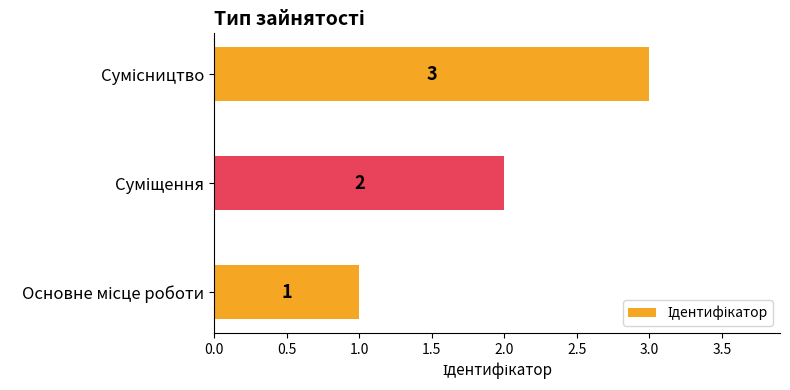

What is the sum of all values?

6